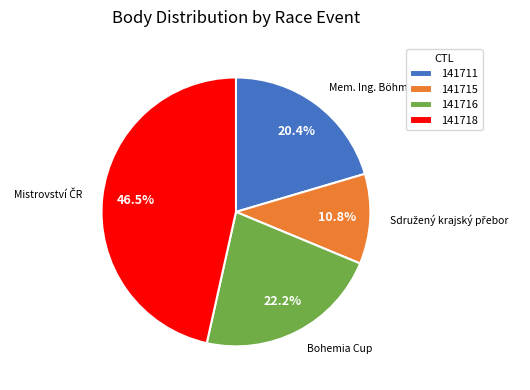

Which has a higher value, 141711 or 141718?

141718